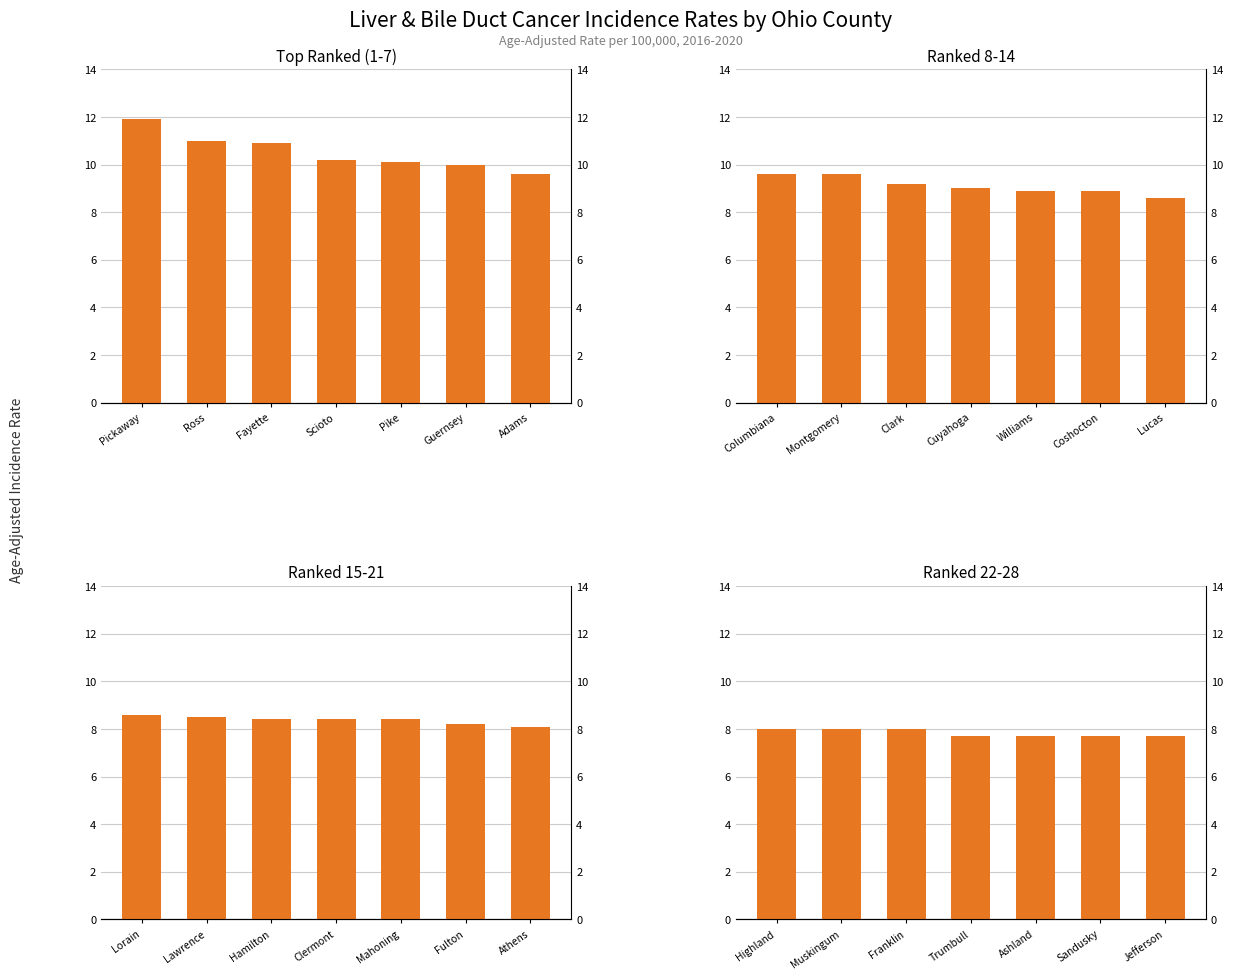

What is the difference between the second highest and minimum values in the Ranked 15-21 series?

0.4